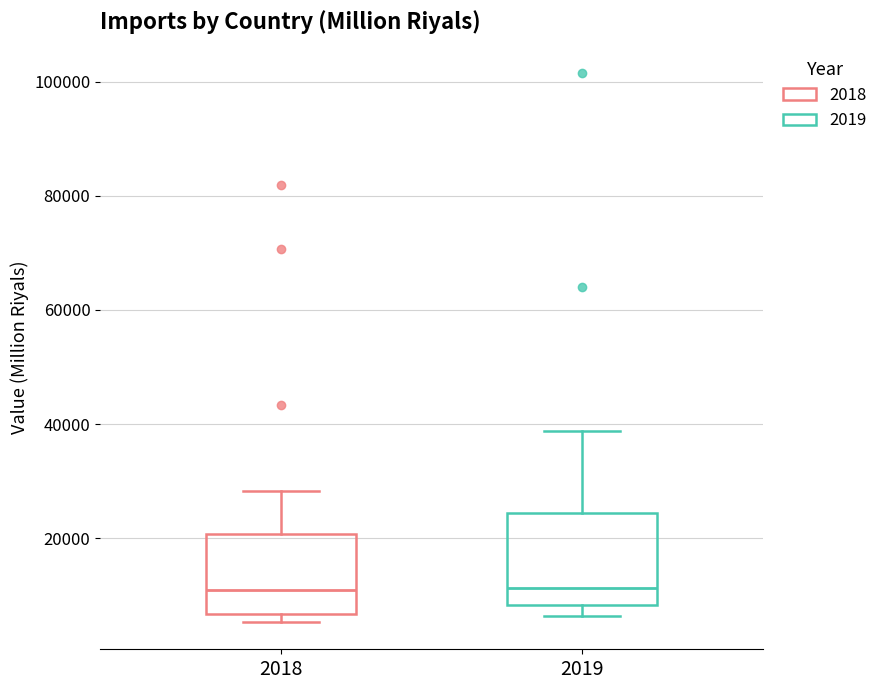

Reading left to right, read every box against the y-axis: the position of its median line, the range the box covers, and the ends of its whiskers. The values are not printed on the chart, so give them approximately, as read against the axis.

2018: median 10000, box 6000 to 20000, whiskers 6000 (just below the box's lower edge) to 28000
2019: median 12000, box 8000 to 24000, whiskers 6000 to 38000